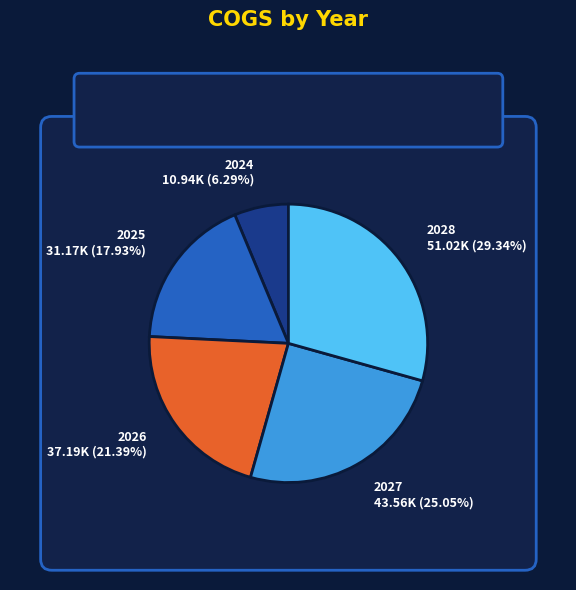

To the nearest percent, what percentage of the pie is 2025?

18%